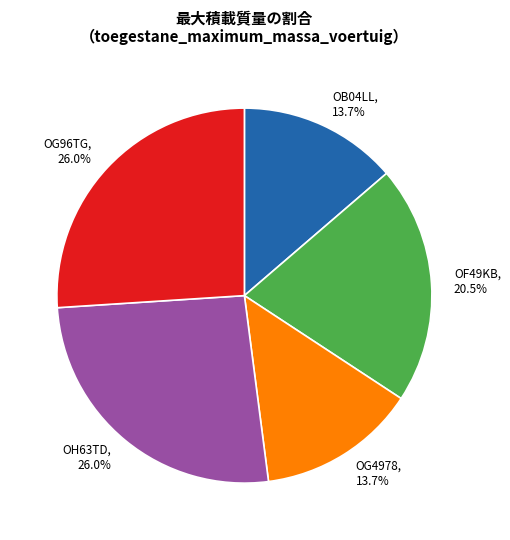

Between OG4978 and OG96TG, which is larger?

OG96TG